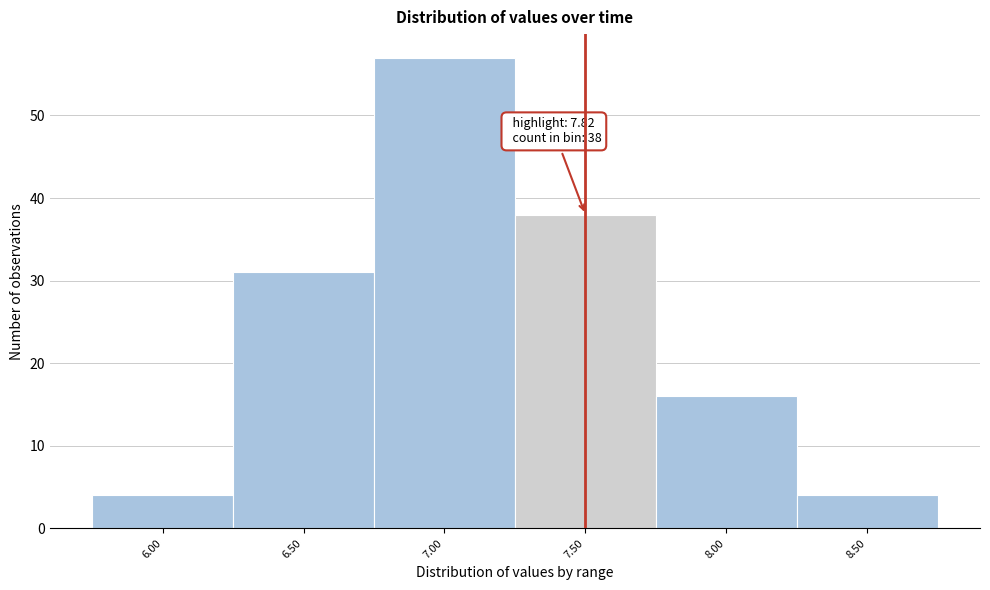

Reading right to left, transcribe all the data shown in this chart.

8.50=4	8.00=16	7.50=38	7.00=57	6.50=31	6.00=4